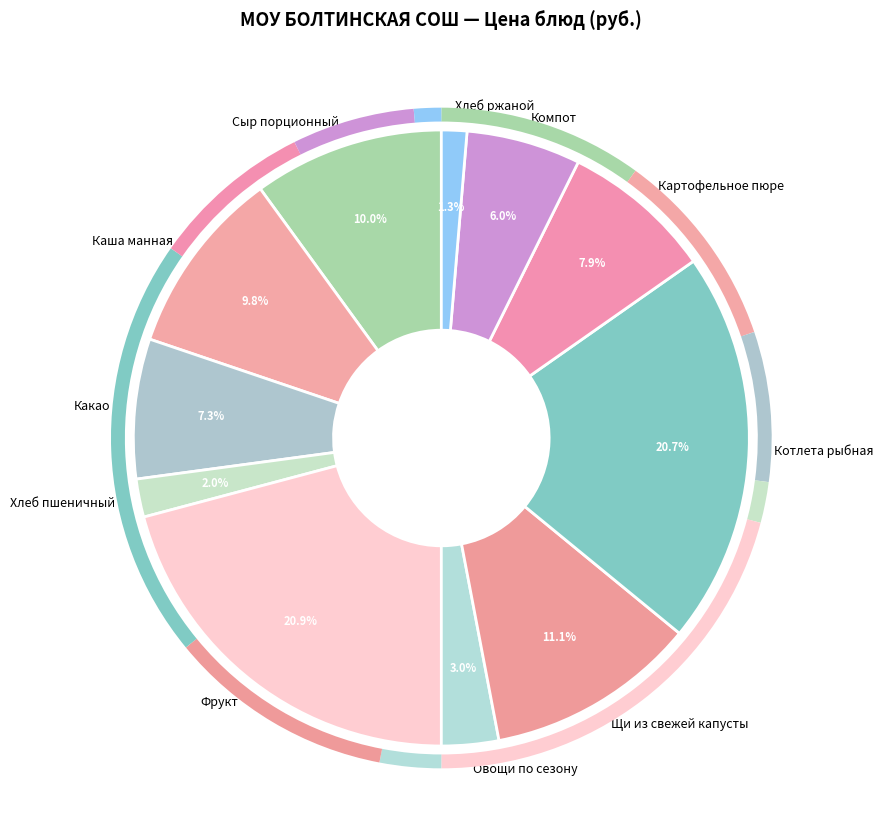

To the nearest percent, what portion does Картофельное пюре represent?

8%